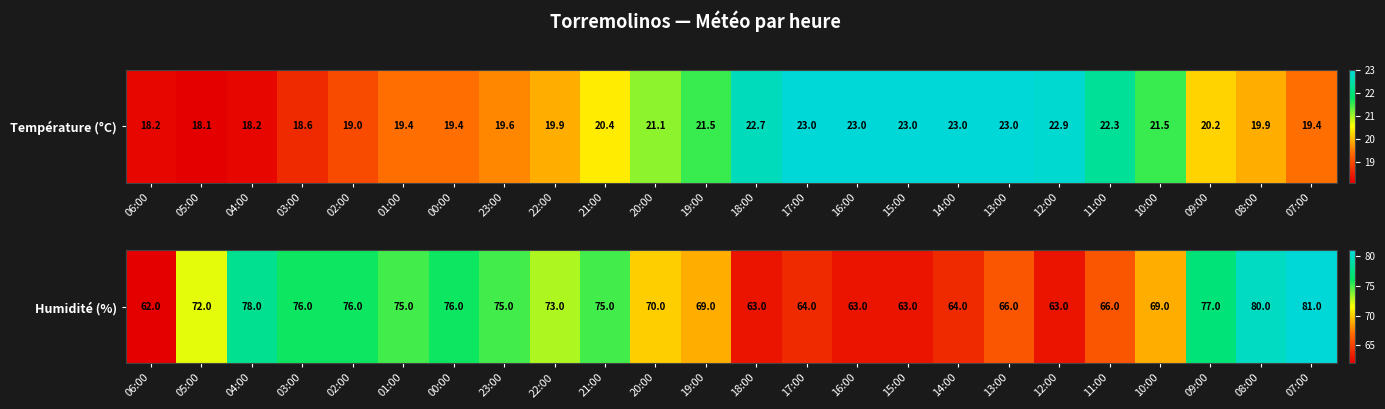

True or false: the data shows 77 at 09:00.

True